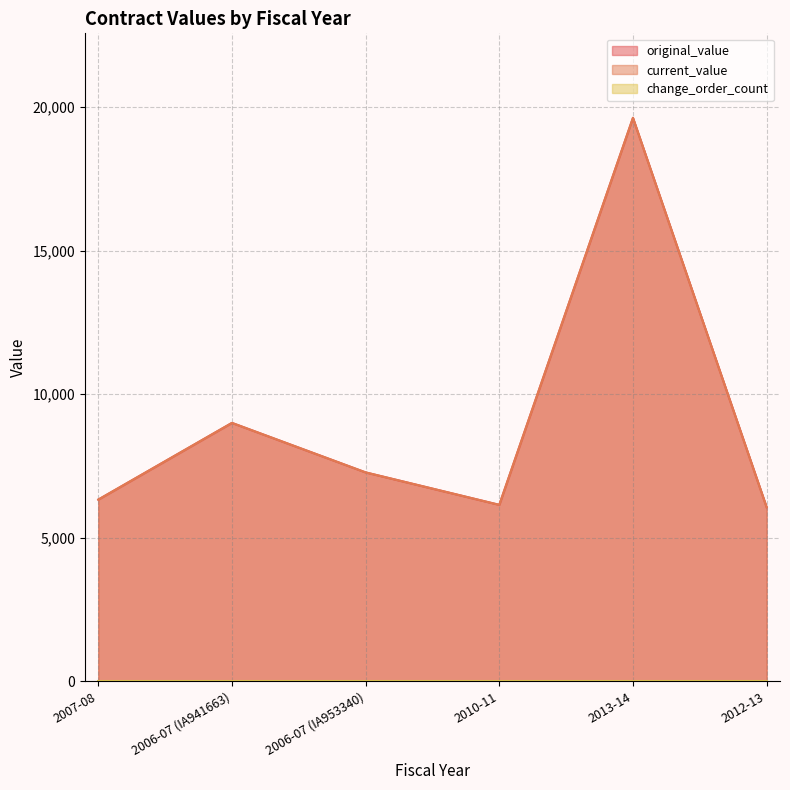

True or false: current_value and original_value cross at least once.

False